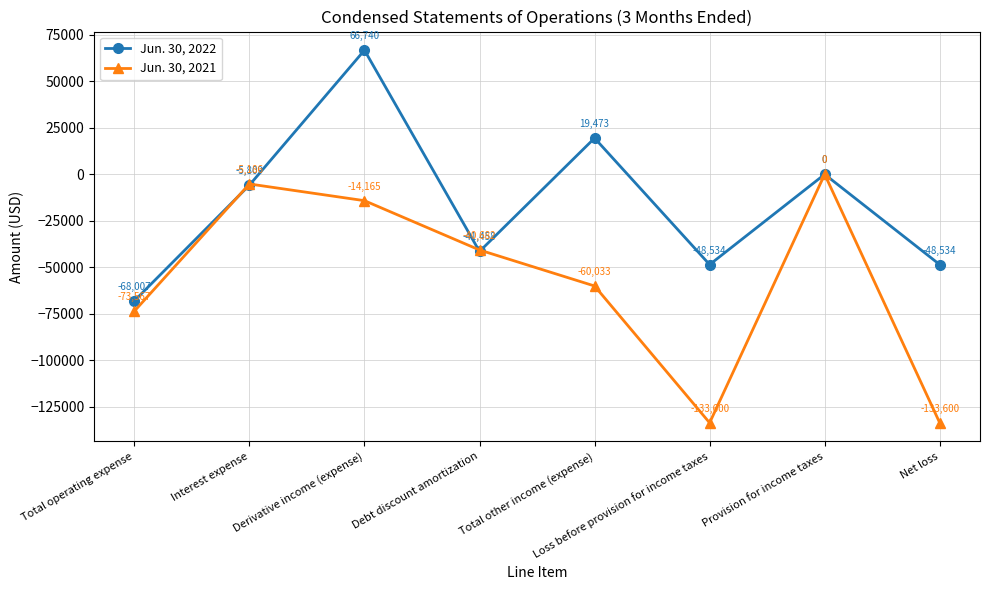

What is the difference between the second highest and second lowest values in the Jun. 30, 2022 series?

68007